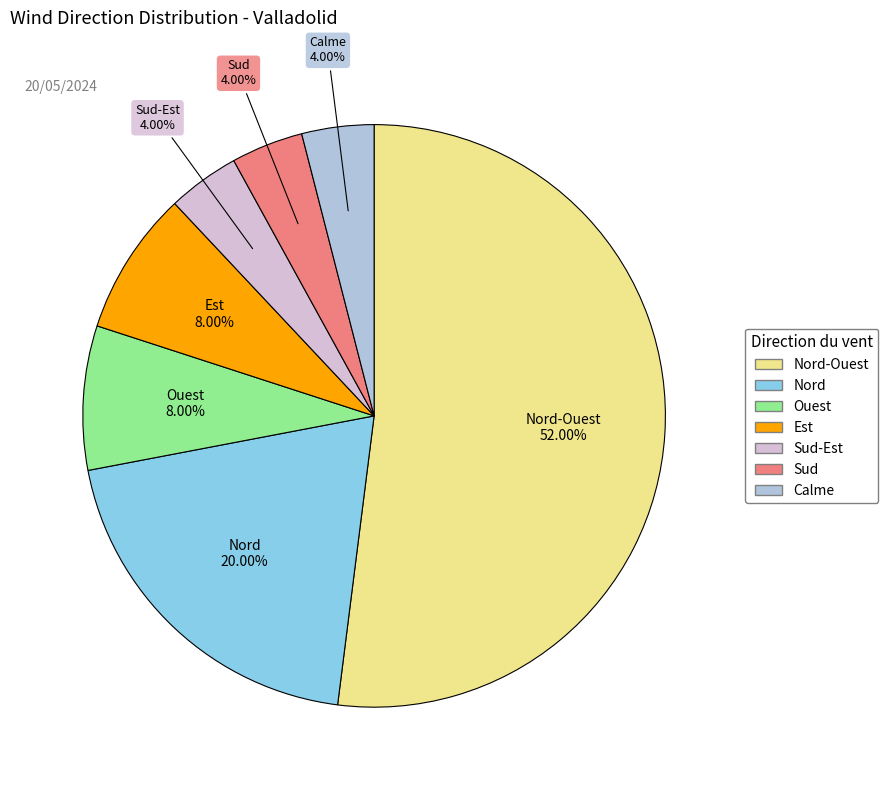

Does any single category account for the majority?

Yes